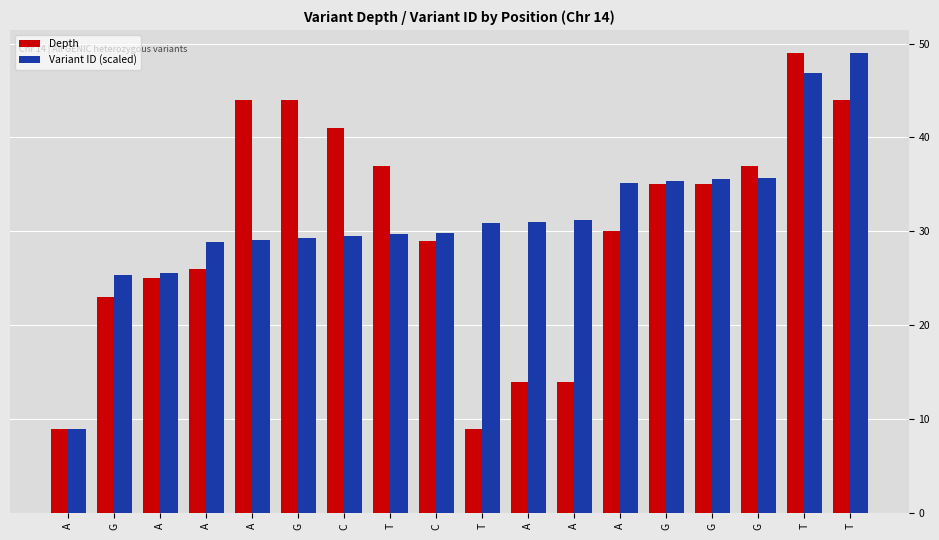

Count the number of data series in this chart.

2